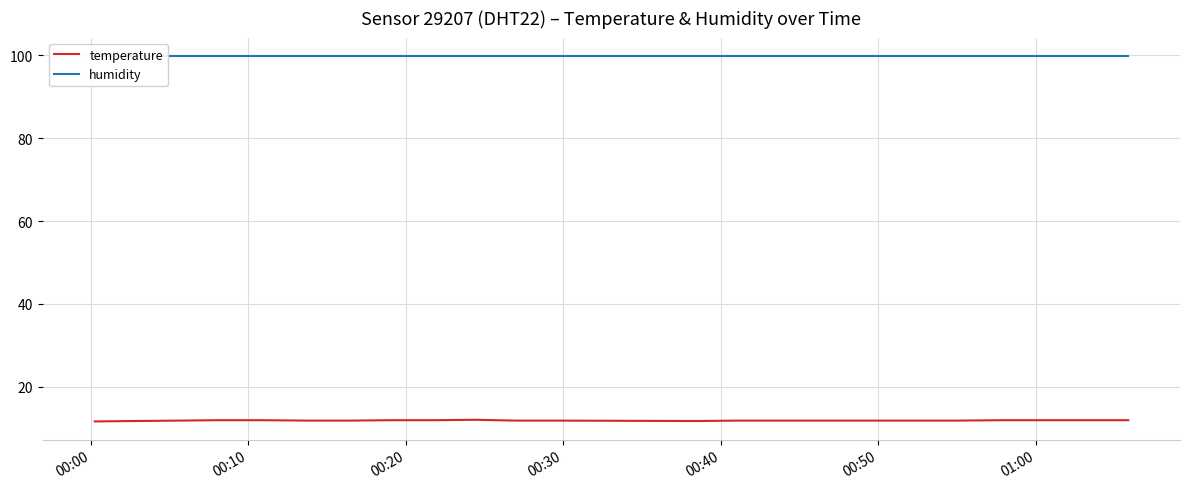

What is the highest value of the temperature series?

12.0